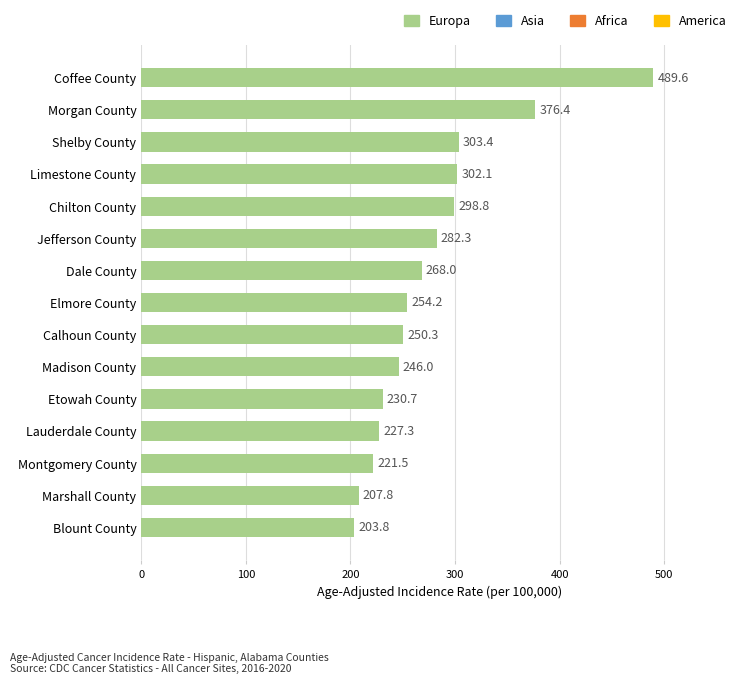

What is the difference between the maximum and minimum values?

285.8